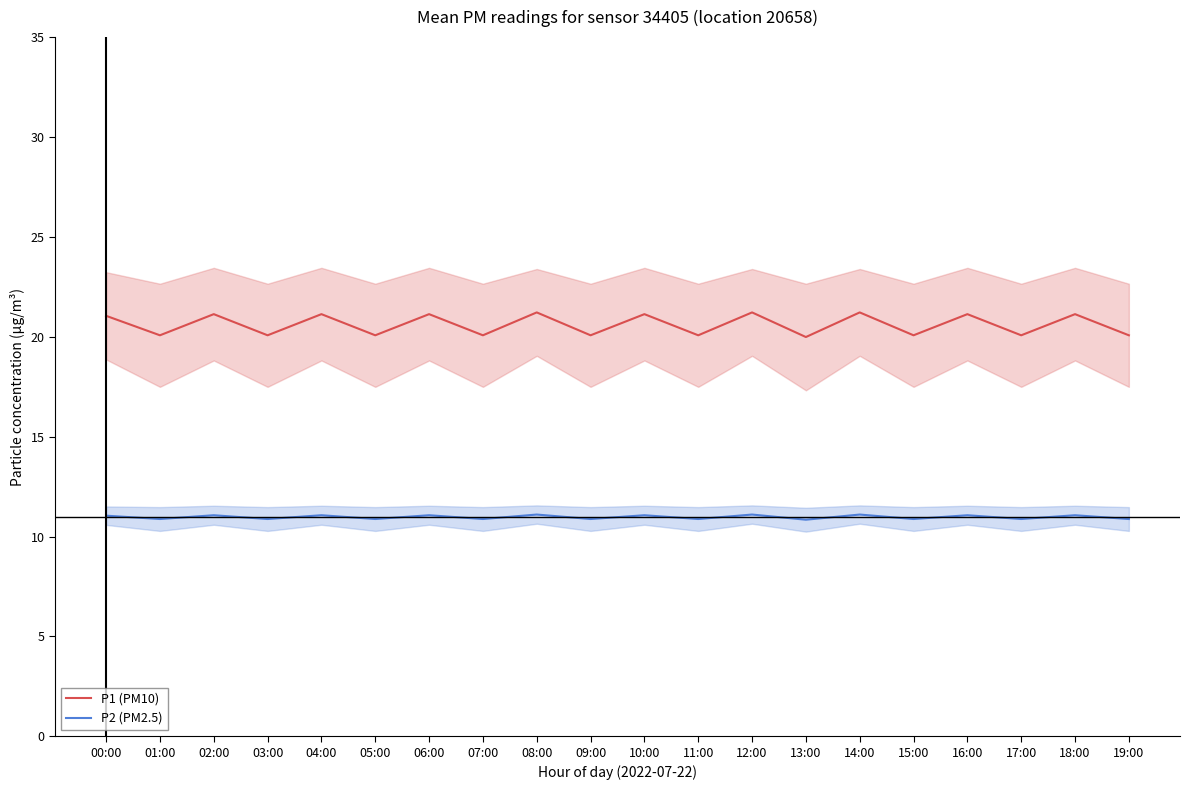

What is the greatest value displayed?

21.2